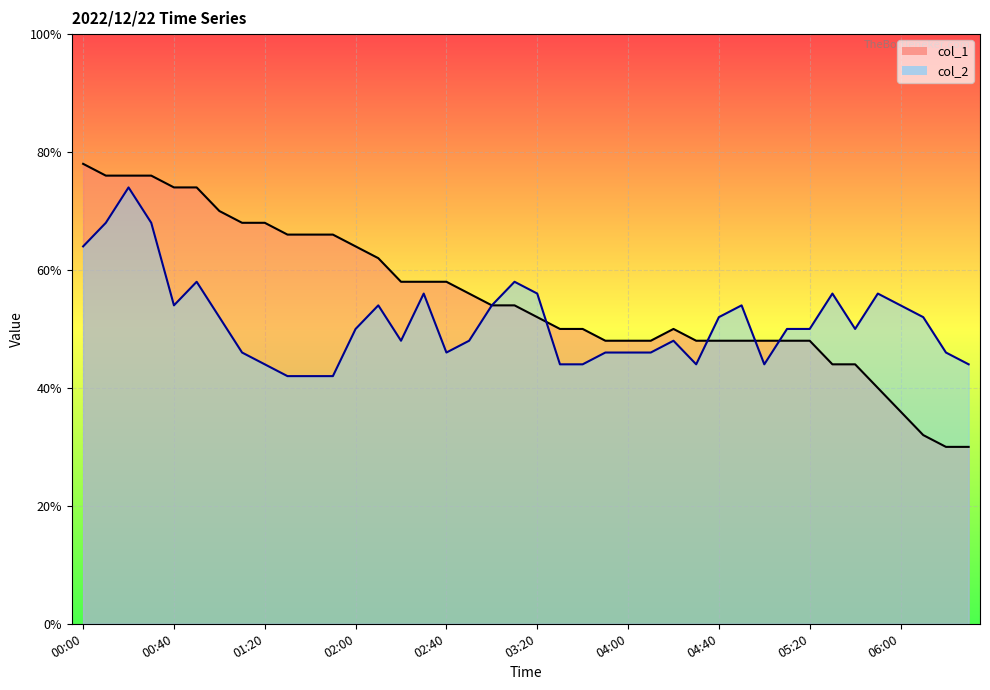

List the series in order of their overall mean, highest first.

col_1, col_2